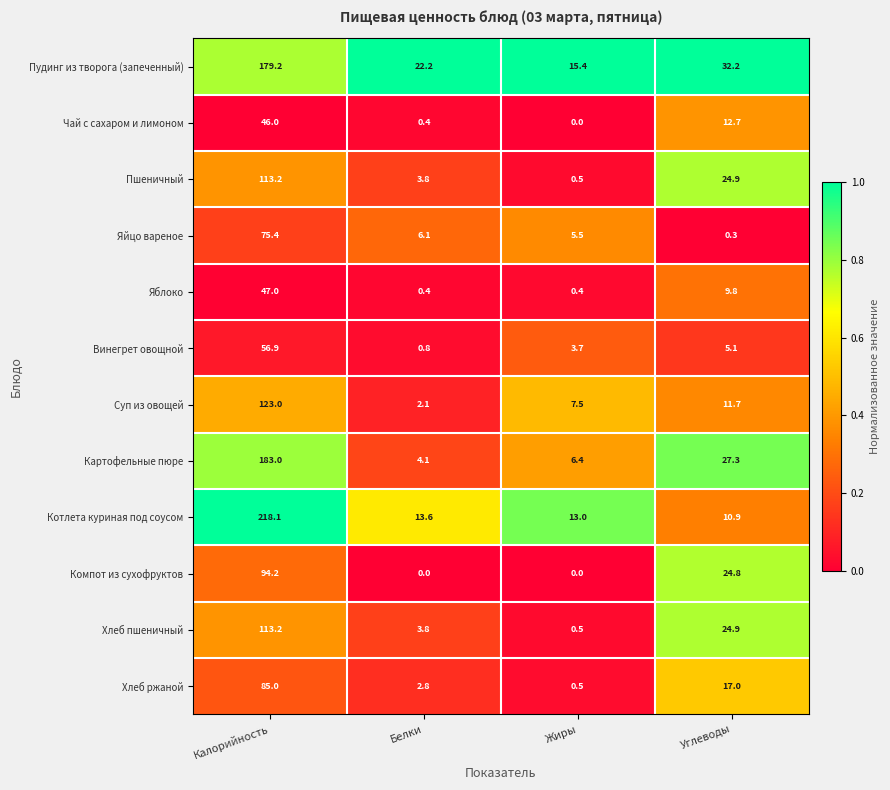

At which category is the sum across all series the highest?

Калорийность